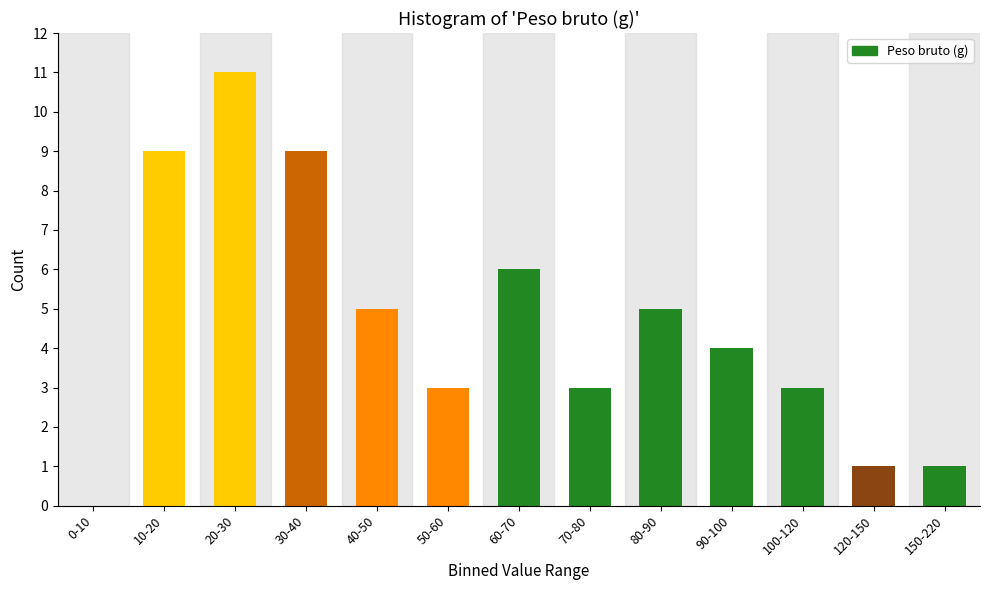

Reading right to left, extract all data points from this chart.

150-220=1	120-150=1	100-120=3	90-100=4	80-90=5	70-80=3	60-70=6	50-60=3	40-50=5	30-40=9	20-30=11	10-20=9	0-10=0